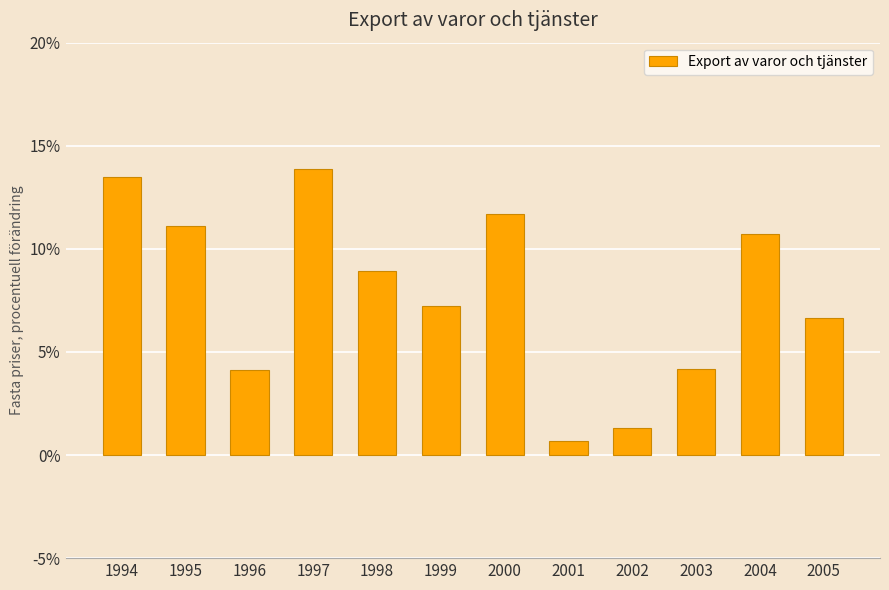

True or false: the data shows 13.9 at 1997.

True